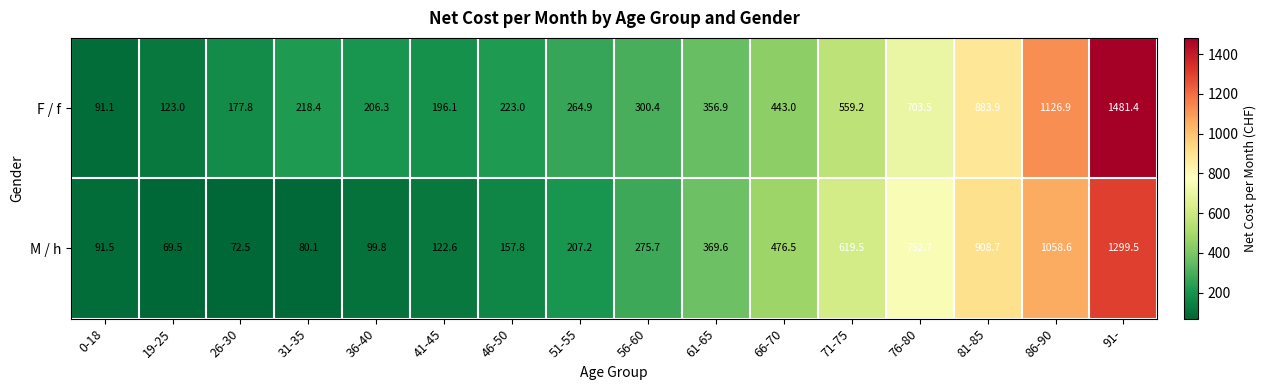

Between 76-80 and 86-90, which series saw the biggest shift?

F / f